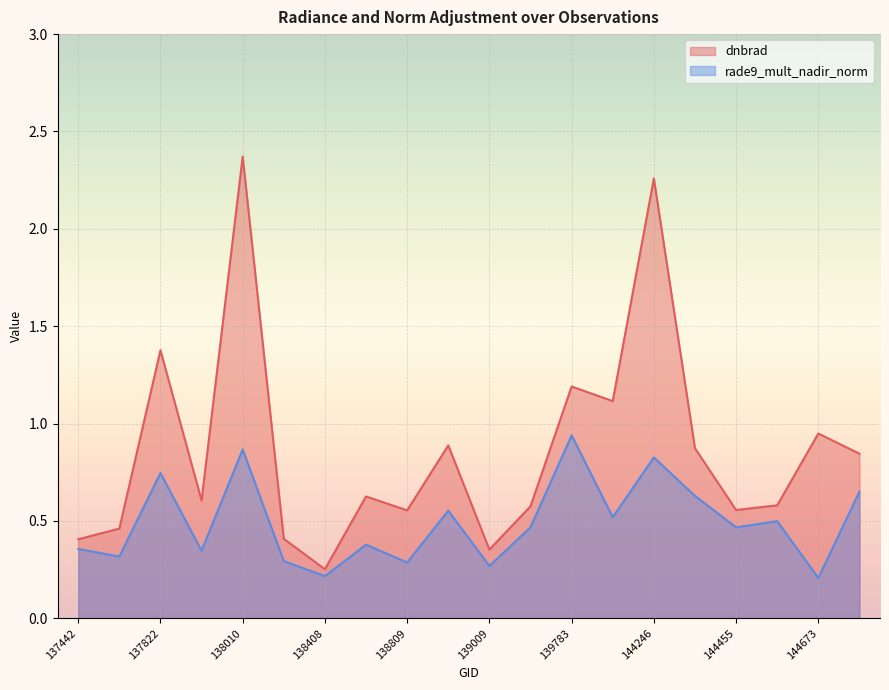

What is the total value across all series at 144263?

1.5